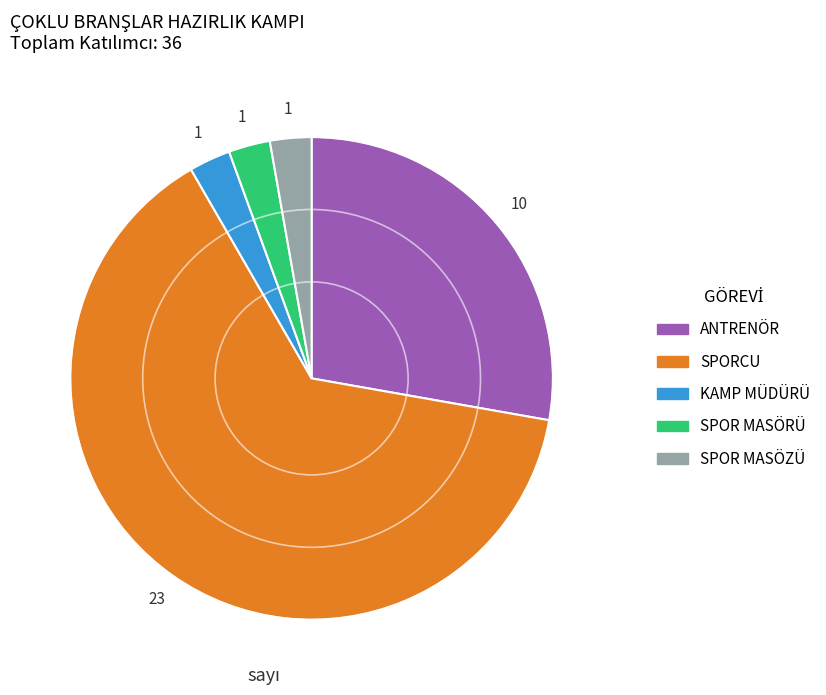

Is the sum of KAMP MÜDÜRÜ and ANTRENÖR greater than half?

No